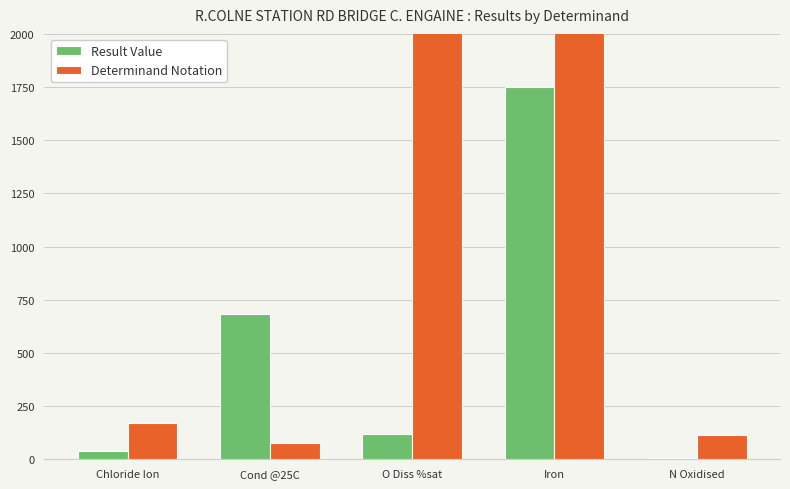

What is the minimum value shown in the chart?

8.1